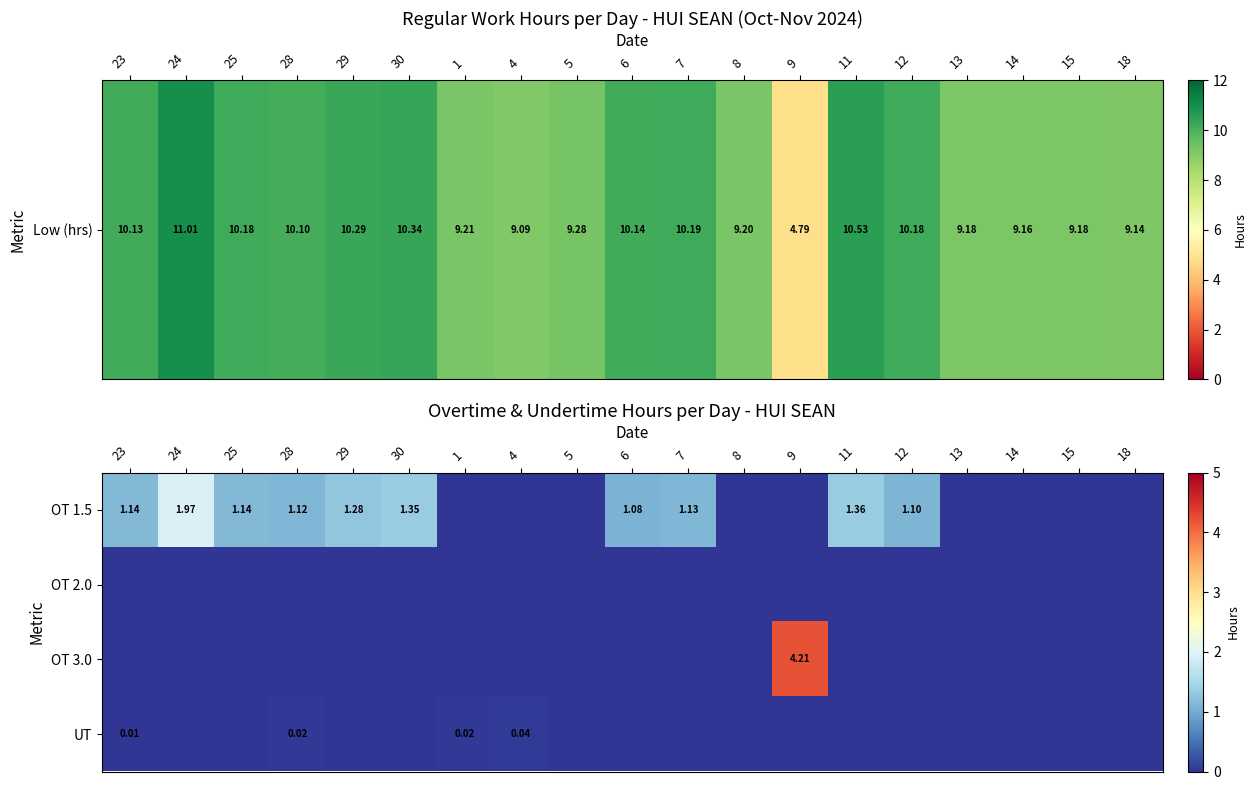

At which category does the chart reach its minimum across all series?

1